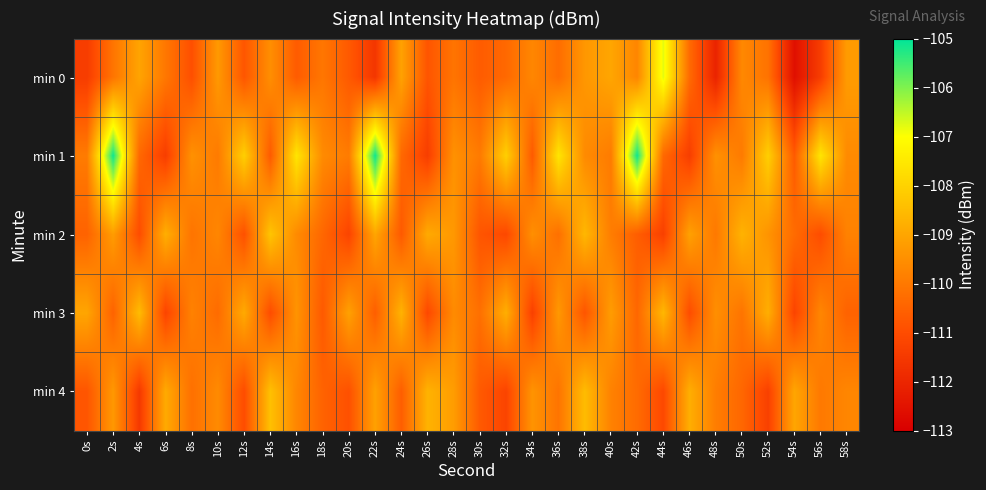

Rank the series by their maximum value, from lowest to highest.

min 3, min 4, min 2, min 0, min 1